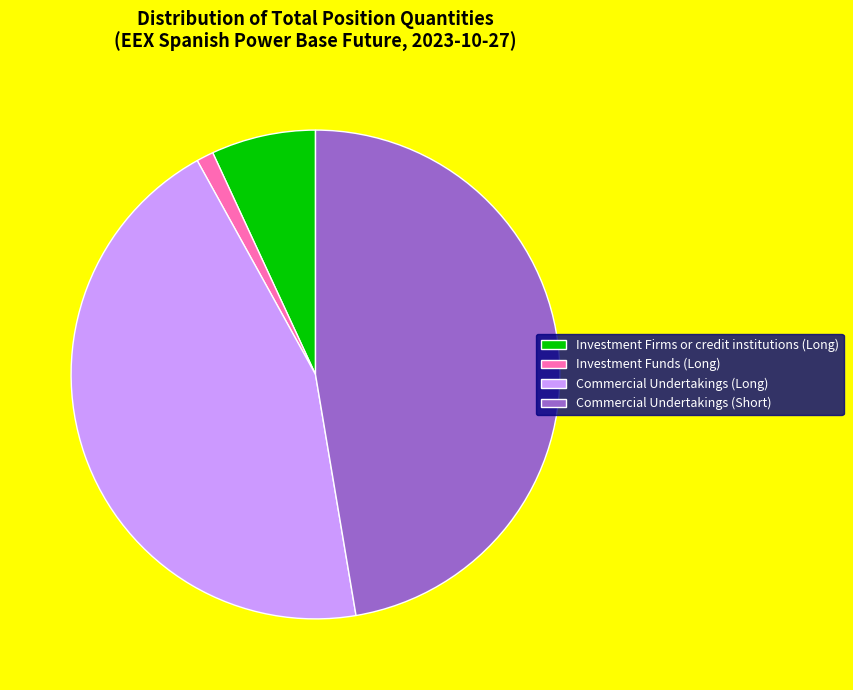

Between Investment Funds (Long) and Investment Firms or credit institutions (Long), which is larger?

Investment Firms or credit institutions (Long)